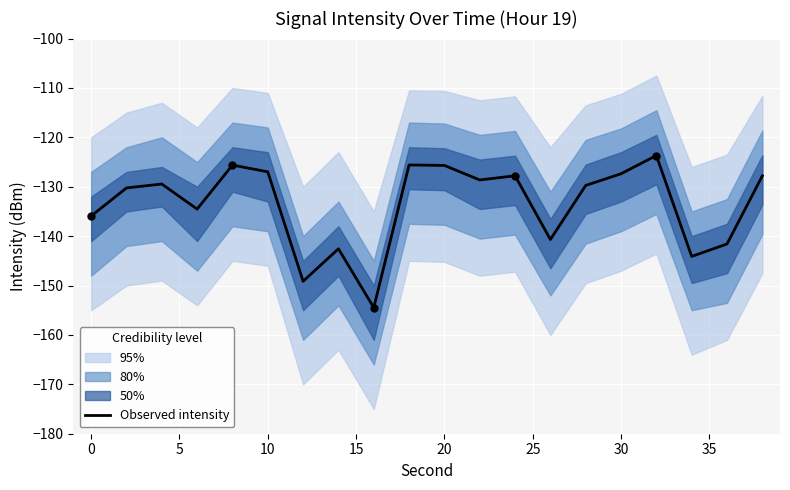

What is the maximum value for Observed intensity?

-123.7